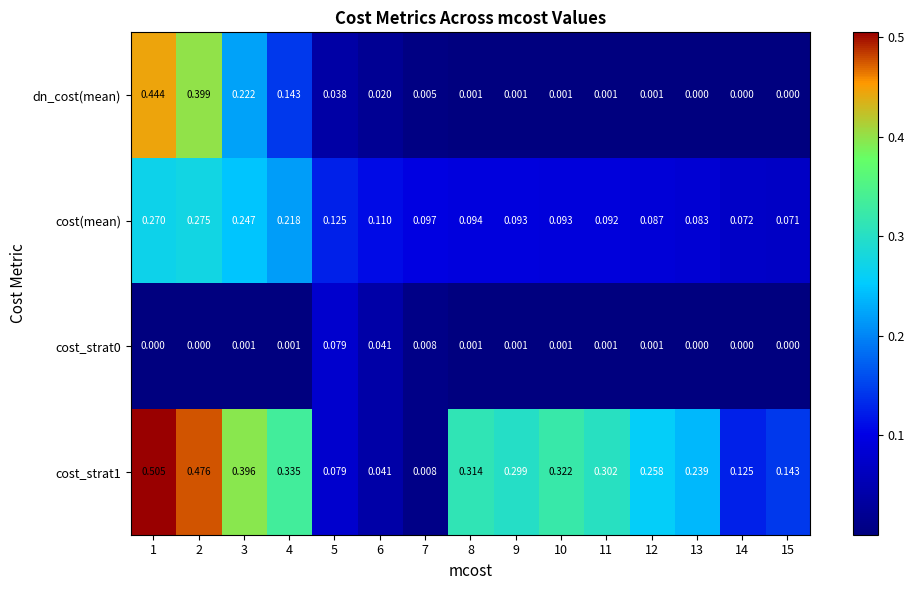

Between 4 and 13, which series saw the biggest shift?

dn_cost(mean)